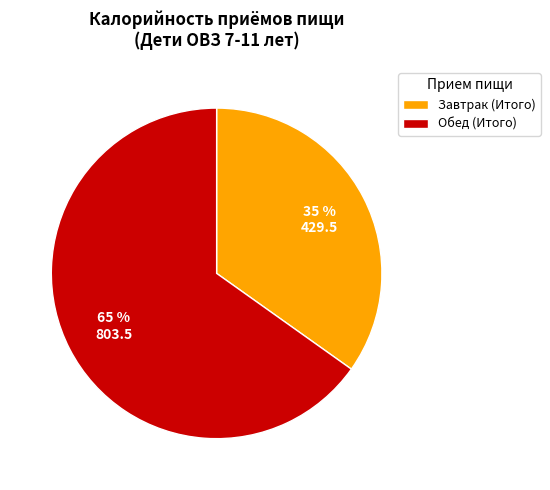

Combined, do Обед (Итого) and Завтрак (Итого) account for over 50%?

Yes